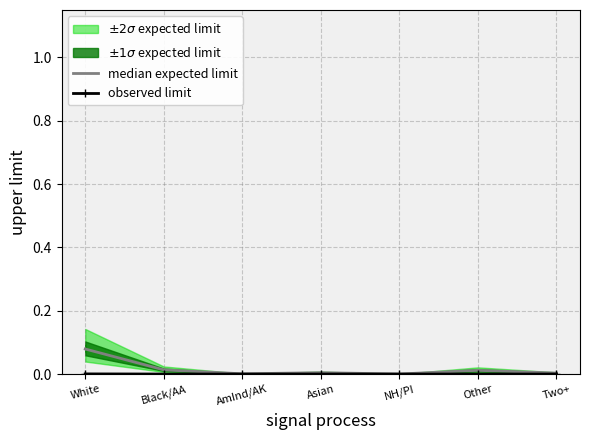

Rank the series at White from highest to lowest value.

median expected limit, observed limit